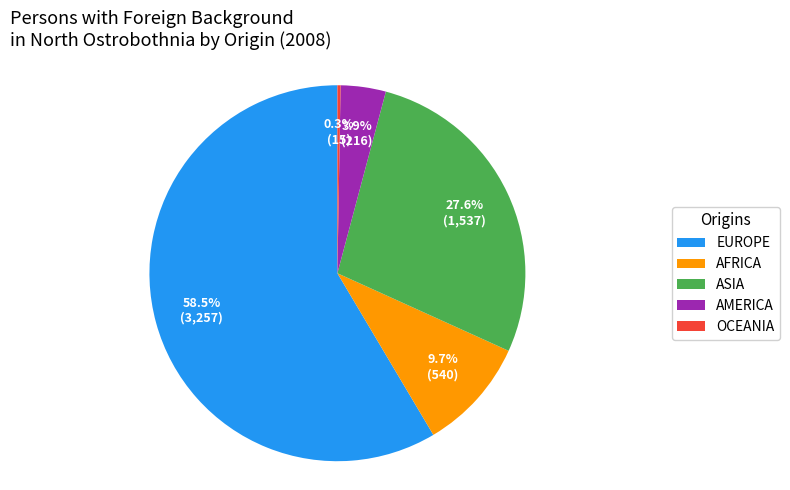

Which category accounts for the majority?

EUROPE